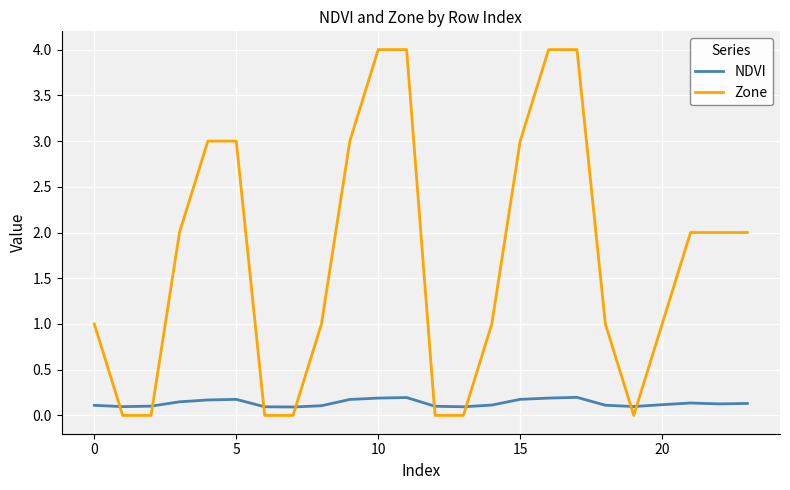

Which series has the largest total across all categories?

Zone